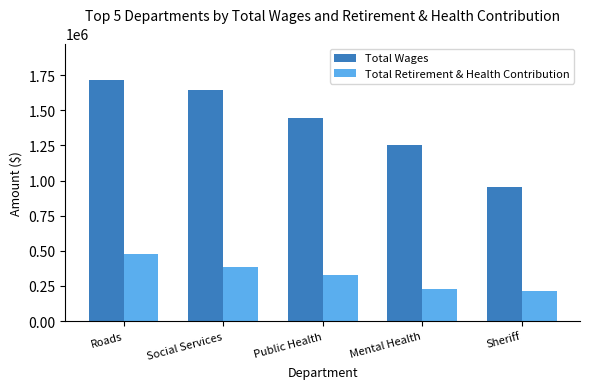

List the labels in order of Total Wages value, largest first.

Roads, Social Services, Public Health, Mental Health, Sheriff